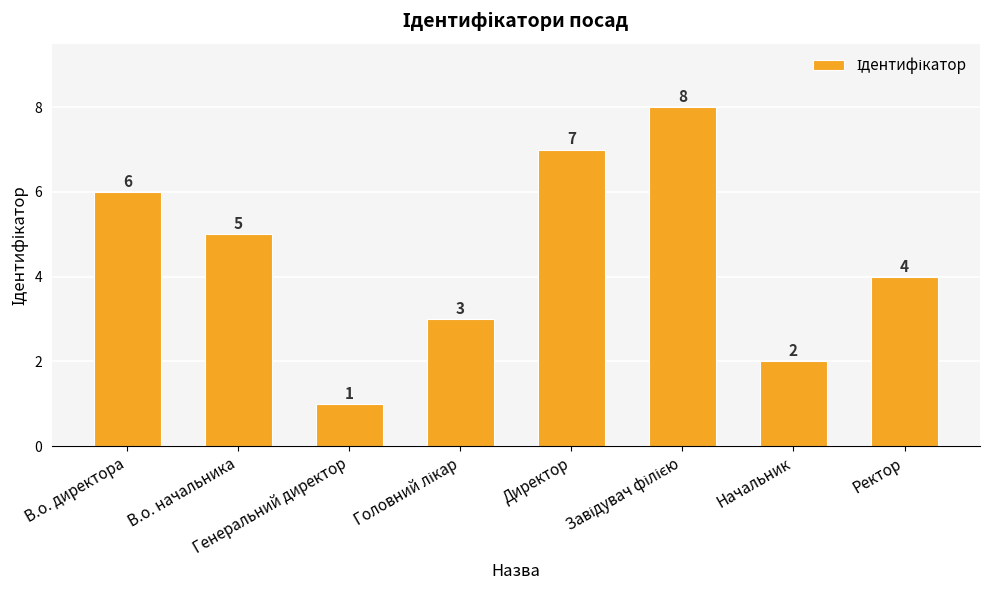

What is the difference between the maximum and minimum values?

7